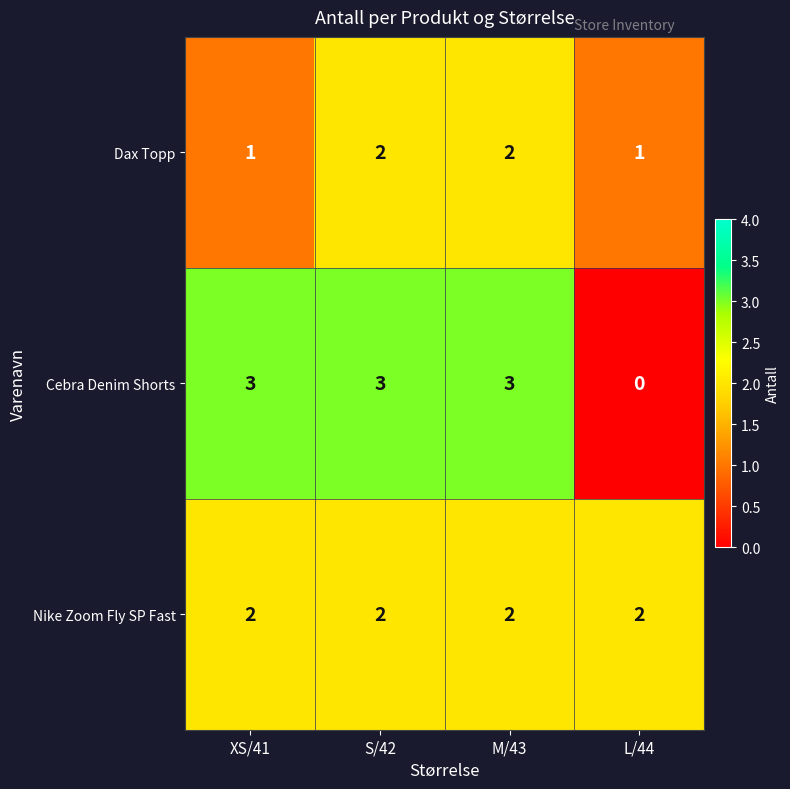

True or false: Nike Zoom Fly SP Fast has a value of 3 at XS/41.

False